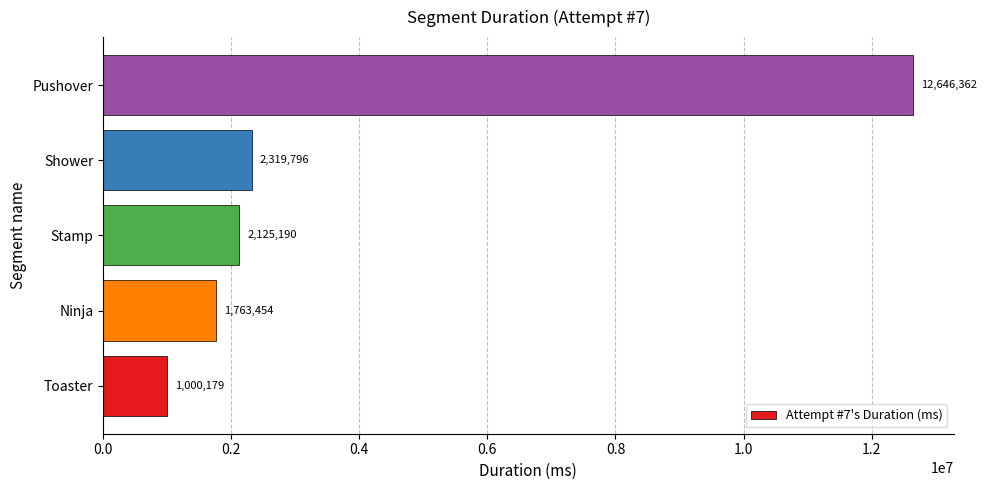

Where is the data nearest to the value 6823270?

Shower